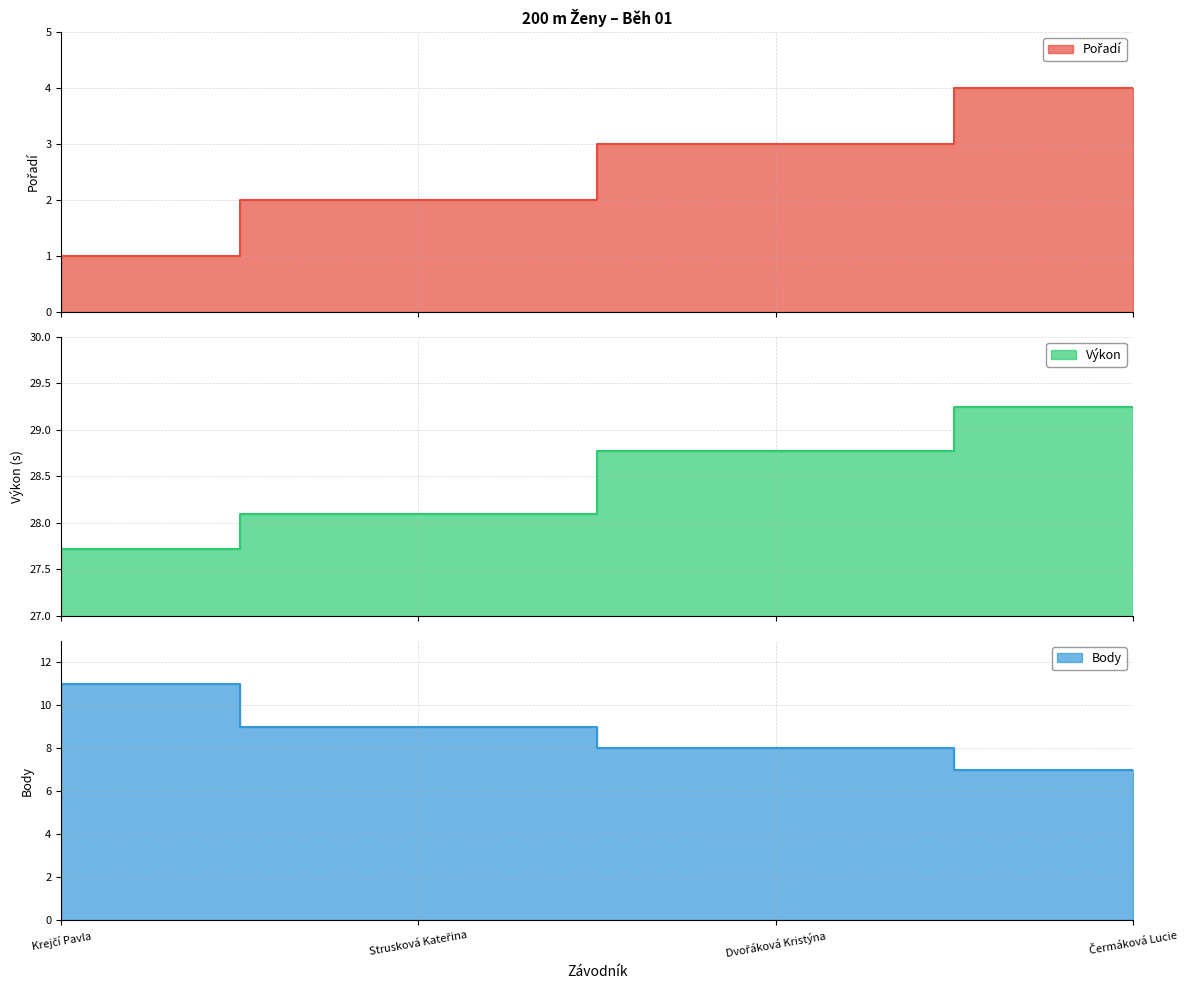

Is it true that Pořadí equals 3.0 at Dvořáková Kristýna?

True